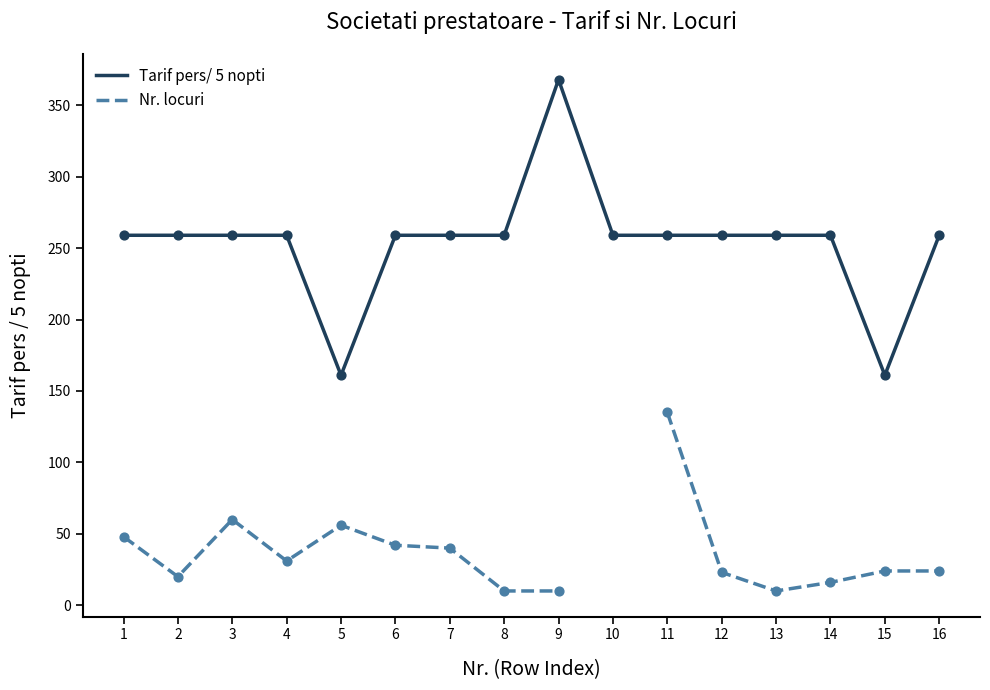

At how many categories does at least one series exceed 330?

1